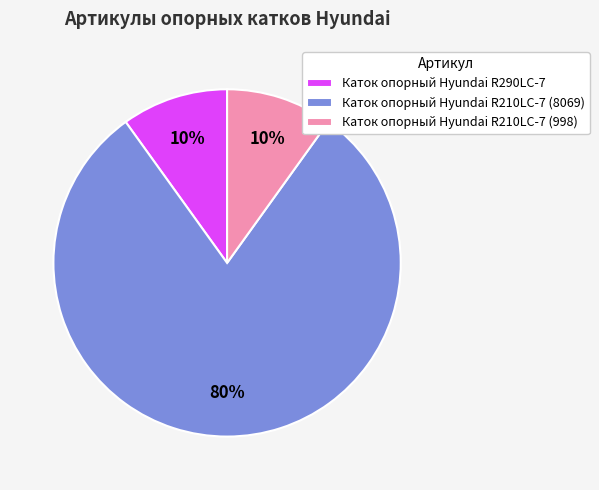

Do Каток опорный Hyundai R210LC-7 (998) and Каток опорный Hyundai R210LC-7 (8069) together represent more than half of the pie?

Yes